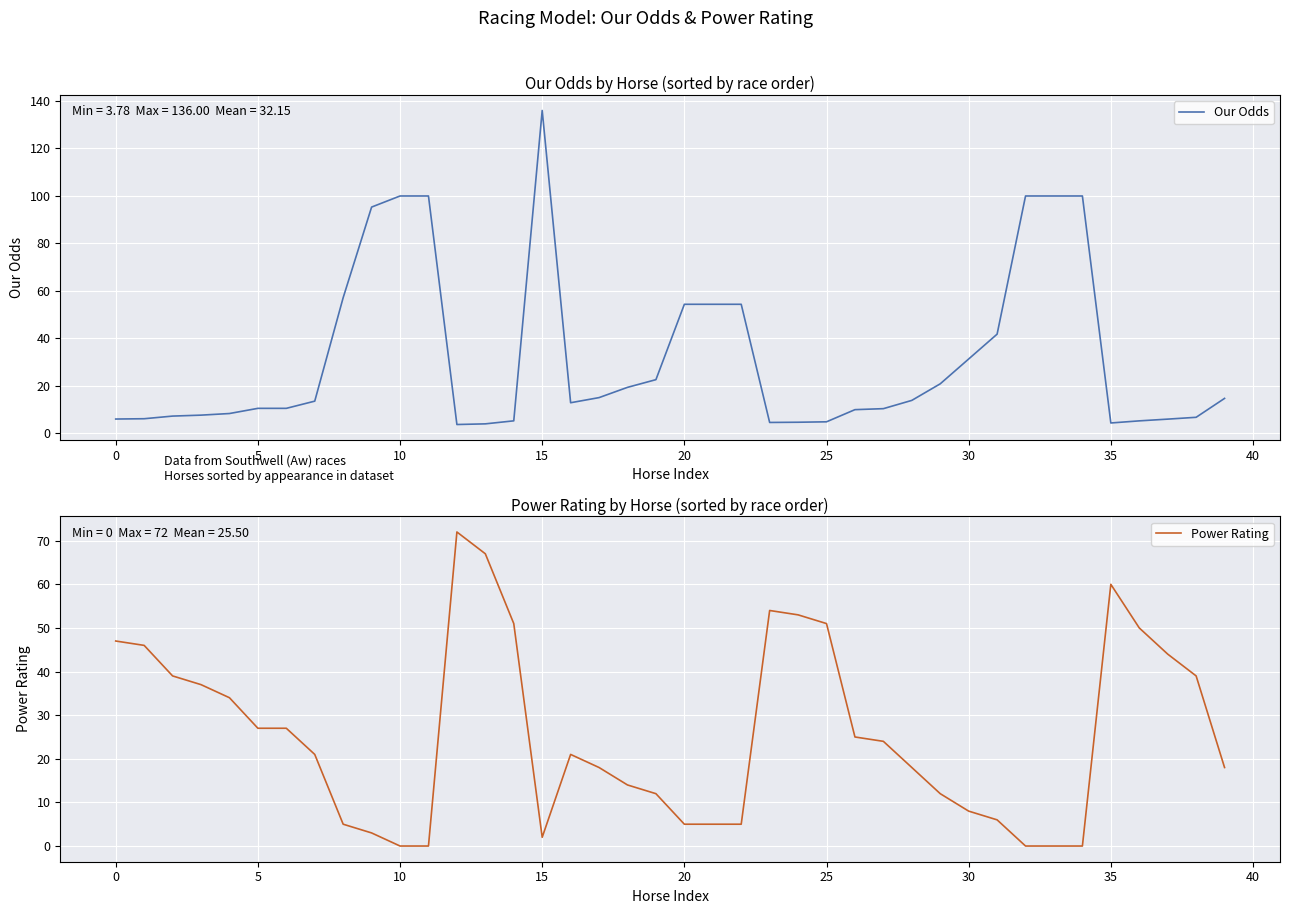

At which label does Our Odds reach its peak?

15